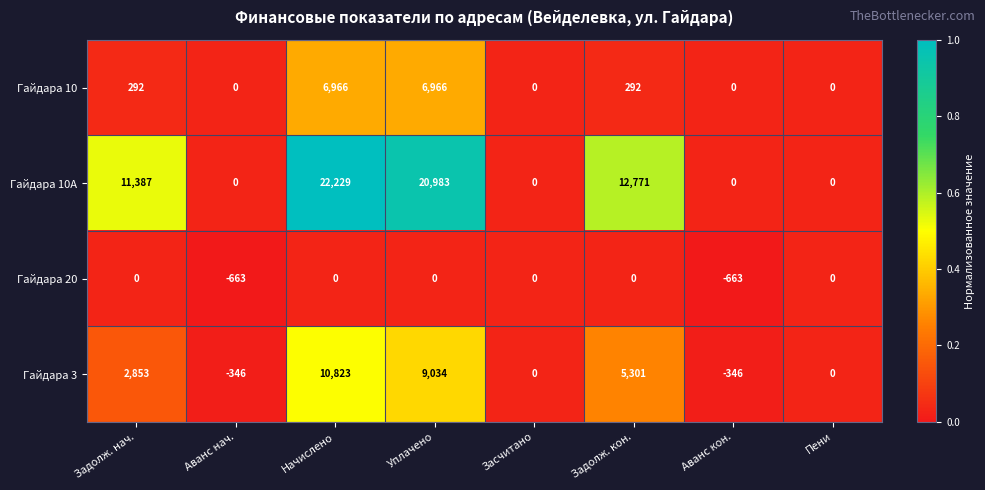

What is the difference between the maximum and minimum values in the Гайдара 20 series?

663